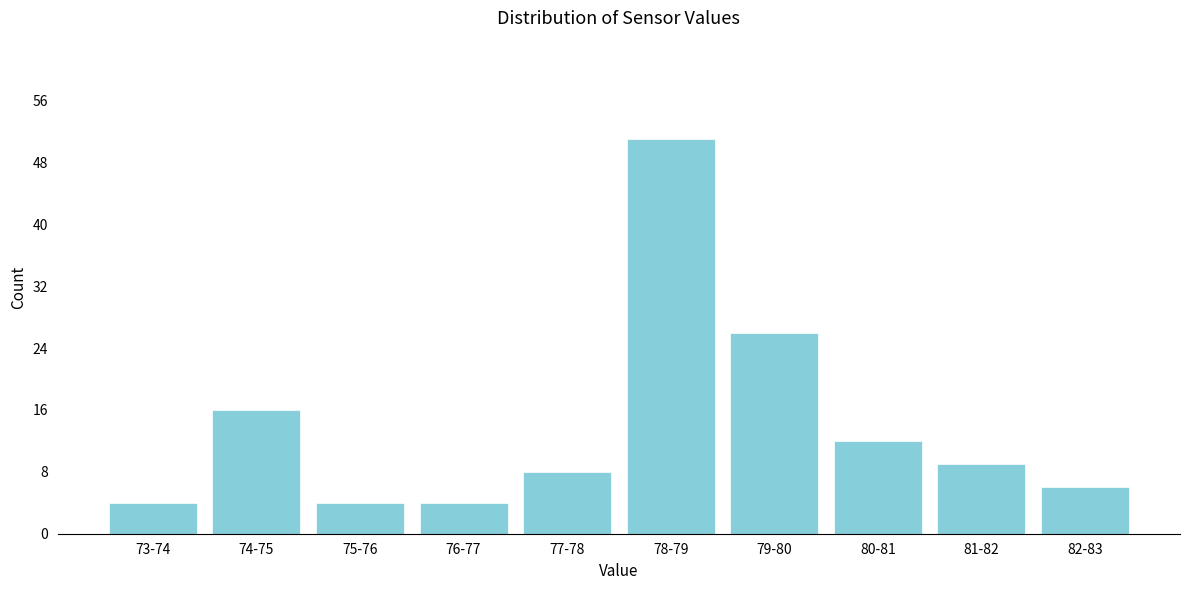

Reading left to right, what are all the values shown in this chart?

73-74=4	74-75=16	75-76=4	76-77=4	77-78=8	78-79=51	79-80=26	80-81=12	81-82=9	82-83=6